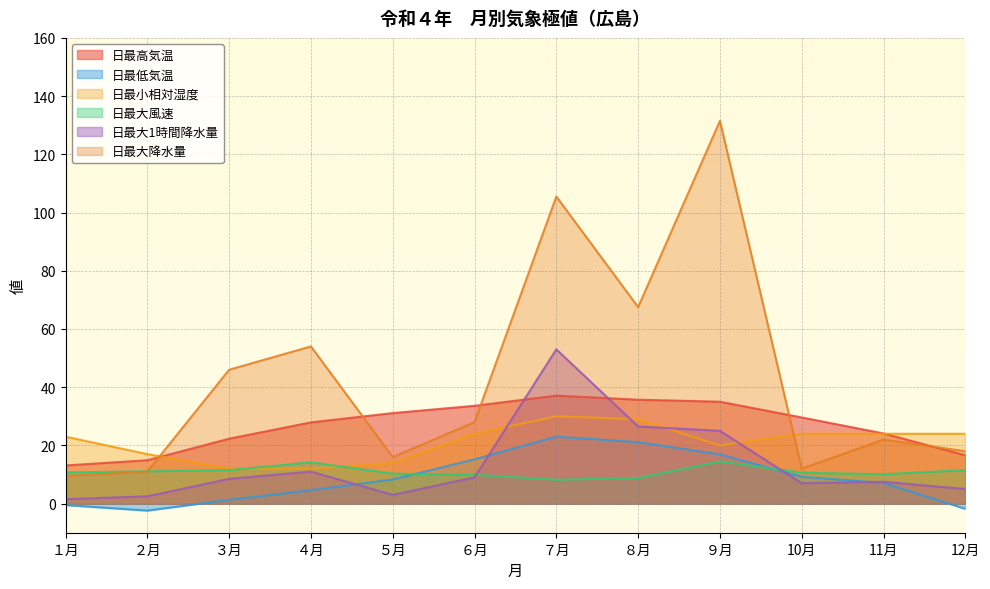

Rank the series by their maximum value, from lowest to highest.

日最大風速, 日最低気温, 日最小相対湿度, 日最高気温, 日最大1時間降水量, 日最大降水量